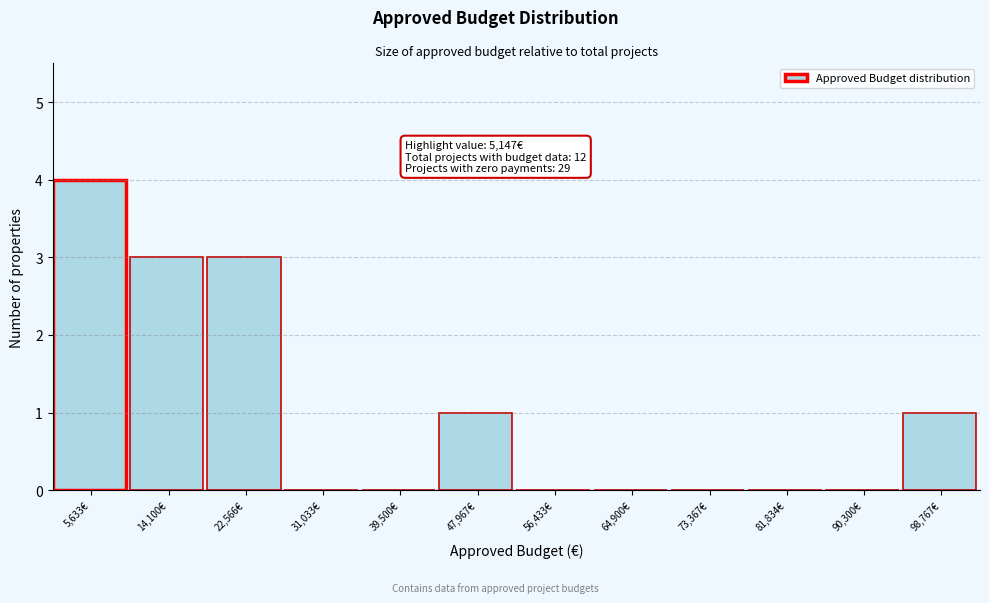

Over which range of the x-axis is the bar tallest?

1000 to 10000